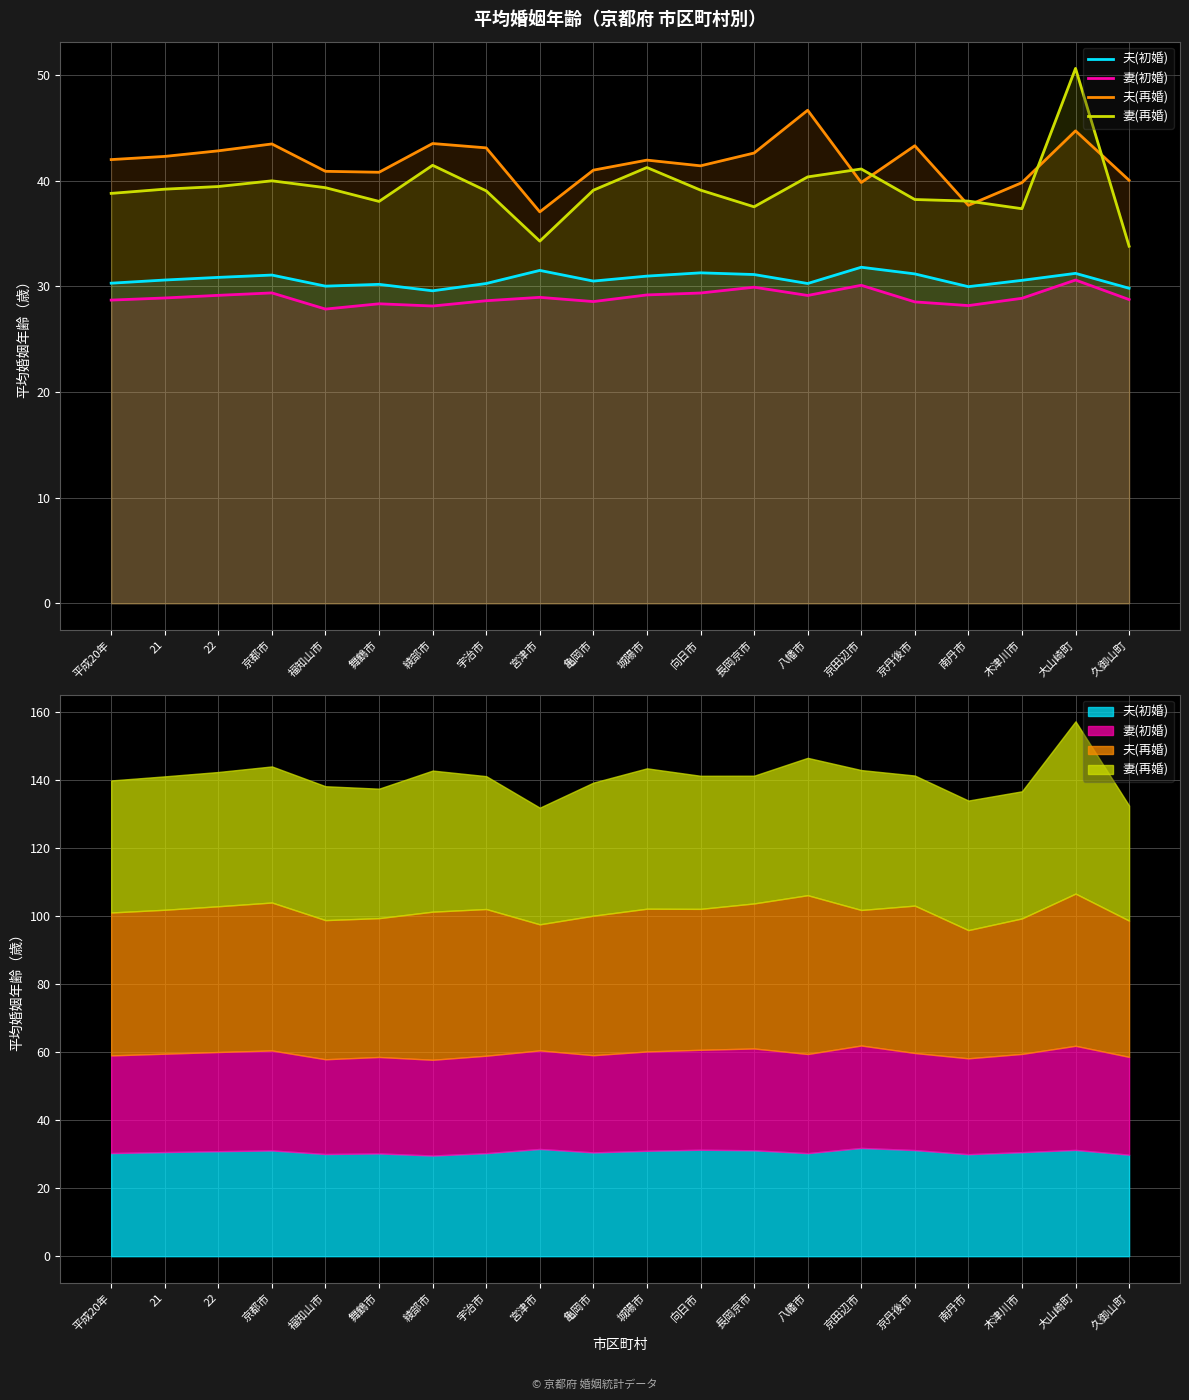

What is the minimum value for 夫(初婚)?

29.6